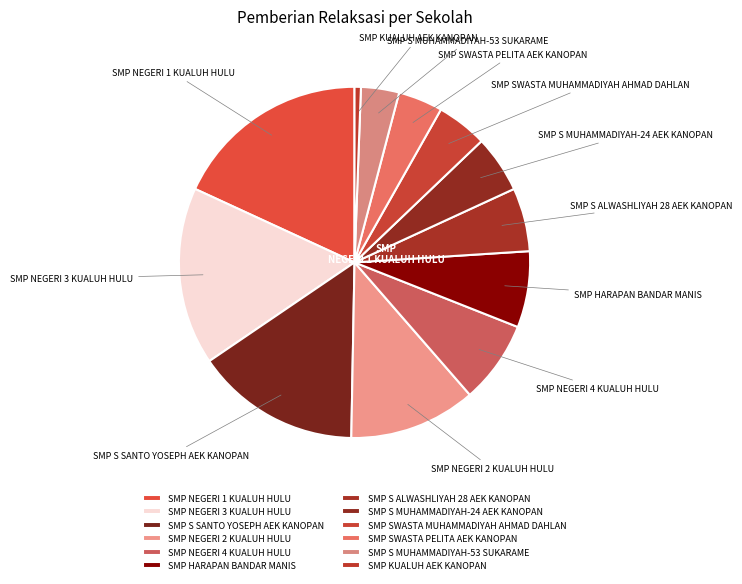

Do SMP SWASTA MUHAMMADIYAH AHMAD DAHLAN and SMP NEGERI 4 KUALUH HULU together represent more than half of the pie?

No